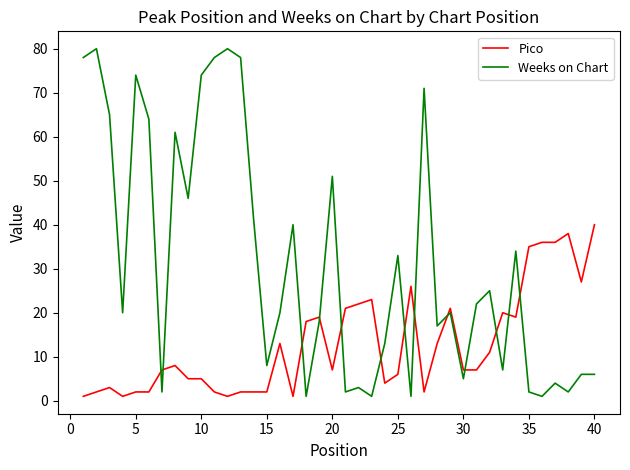

Which series has the largest range (max minus min)?

Weeks on Chart